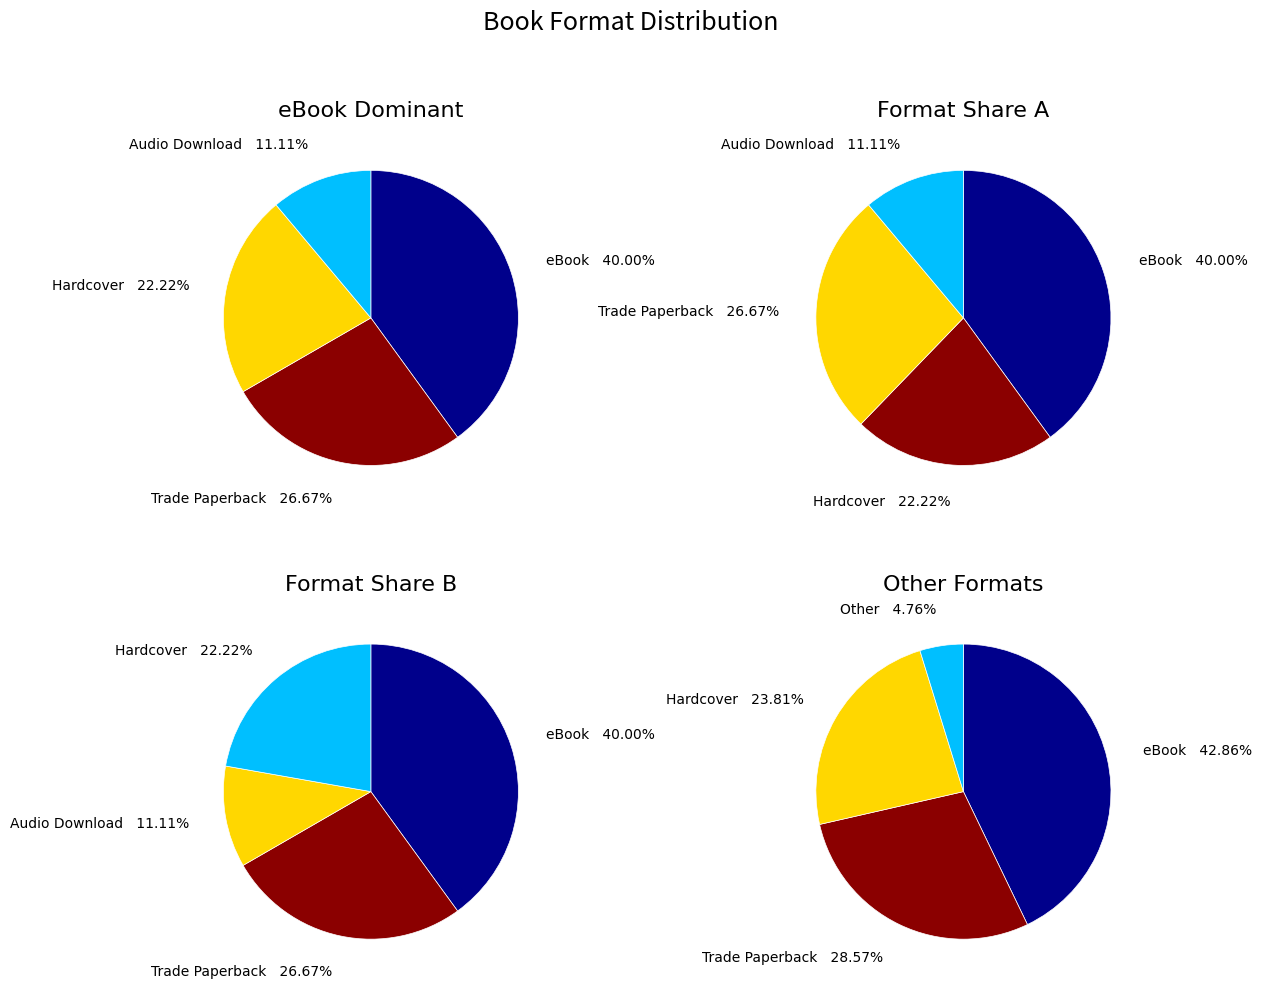

Which category has the biggest portion of the pie?

eBook